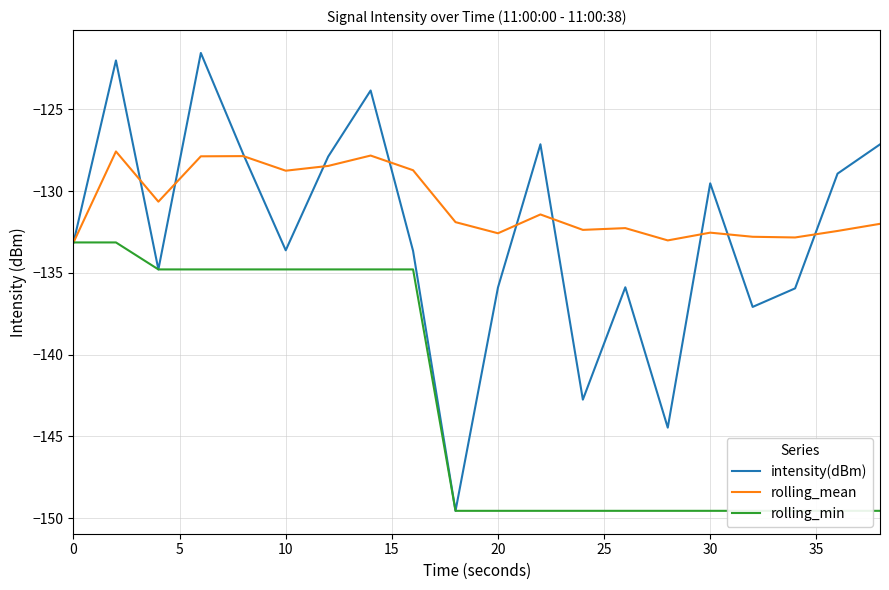

Does the chart display data point markers on the line(s)?

No